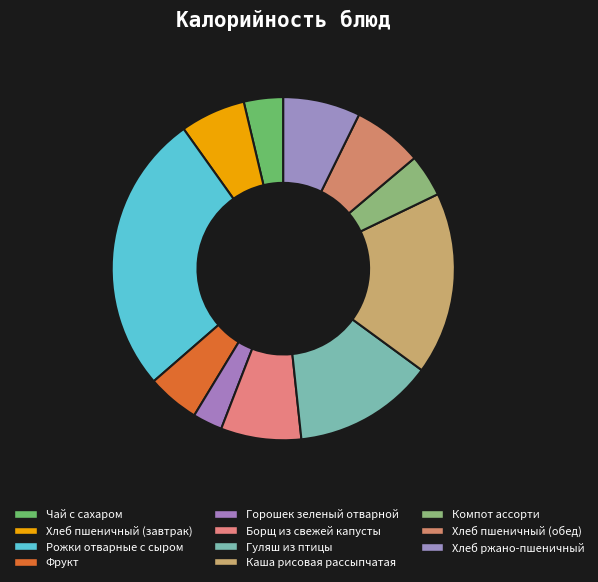

How much of the chart is everything except Чай с сахаром?

96.3%